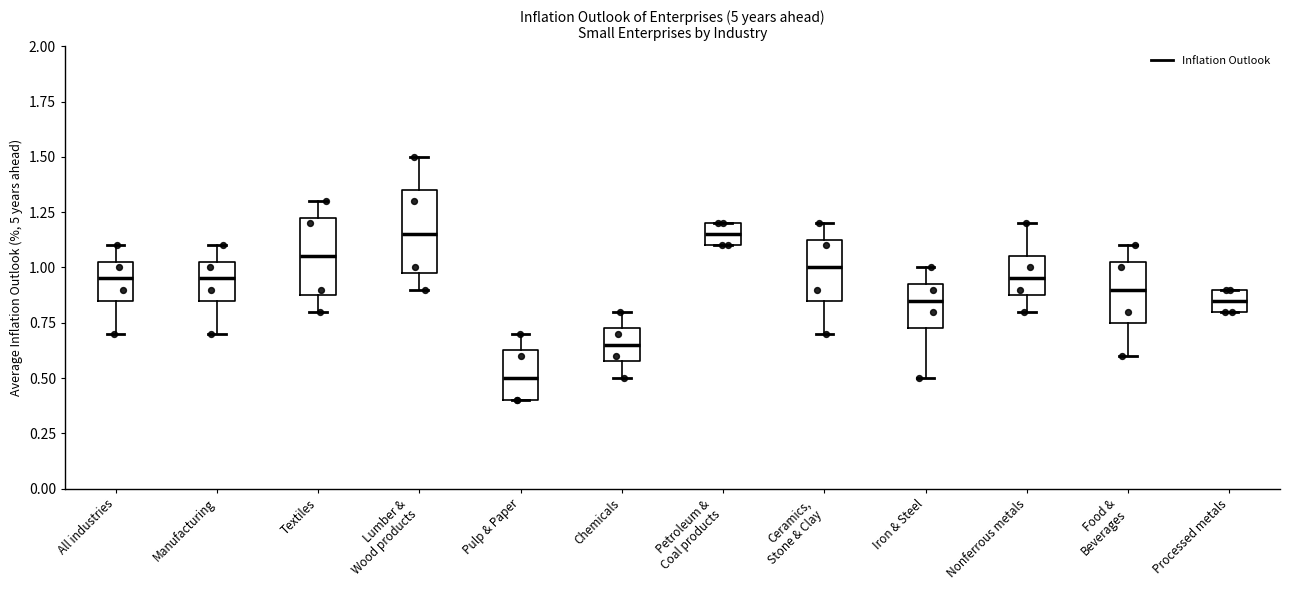

Reading left to right, read every box against the y-axis: the position of its median line, the range the box covers, and the ends of its whiskers. The values are not printed on the chart, so give them approximately, as read against the axis.

All industries: median 0.95, box 0.85 to 1.05, whiskers 0.70 to 1.10
Manufacturing: median 0.95, box 0.85 to 1.05, whiskers 0.70 to 1.10
Textiles: median 1.05, box 0.90 to 1.25, whiskers 0.80 to 1.30
Lumber & Wood products: median 1.15, box 1.00 to 1.35, whiskers 0.90 to 1.50
Pulp & Paper: median 0.50, box 0.40 to 0.65, whiskers 0.40 to 0.70
Chemicals: median 0.65, box 0.60 to 0.75, whiskers 0.50 to 0.80
Petroleum & Coal products: median 1.15, box 1.10 to 1.20, whiskers 1.10 to 1.20
Ceramics, Stone & Clay: median 1.00, box 0.85 to 1.15, whiskers 0.70 to 1.20
Iron & Steel: median 0.85, box 0.75 to 0.95, whiskers 0.50 to 1.00
Nonferrous metals: median 0.95, box 0.90 to 1.05, whiskers 0.80 to 1.20
Food & Beverages: median 0.90, box 0.75 to 1.05, whiskers 0.60 to 1.10
Processed metals: median 0.85, box 0.80 to 0.90, whiskers 0.80 to 0.90